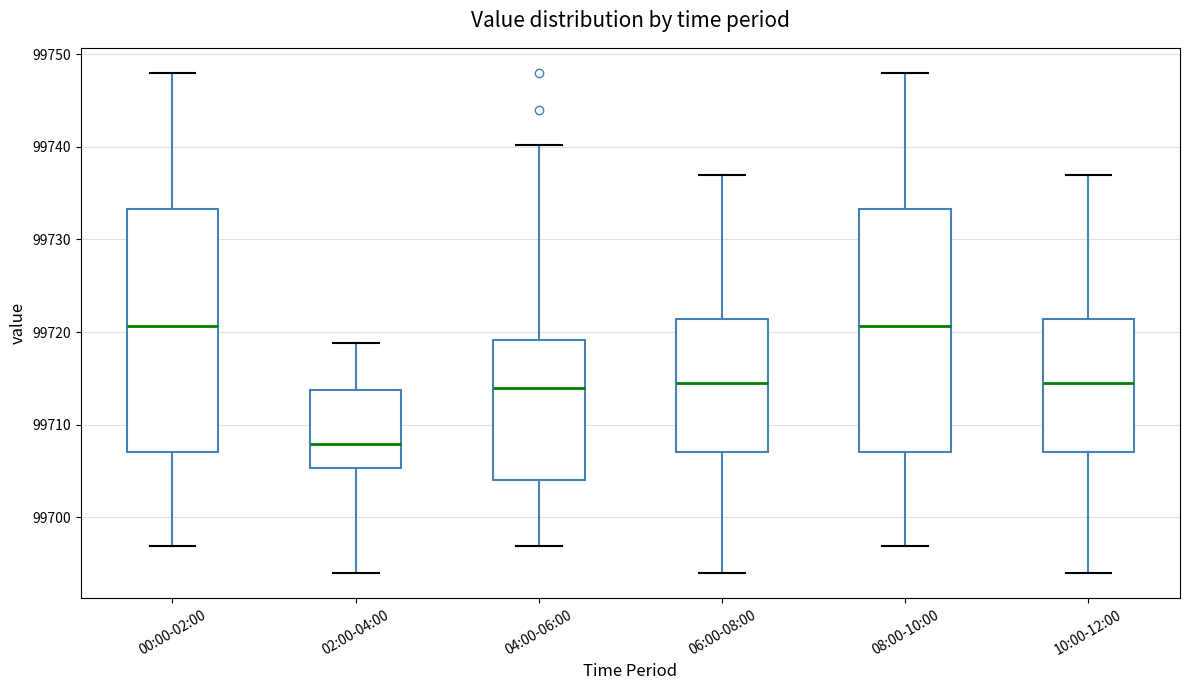

Where is the lower edge of the box for 04:00-06:00 on the y-axis? The values are not printed on the chart, so give them approximately, as read against the axis.

99704